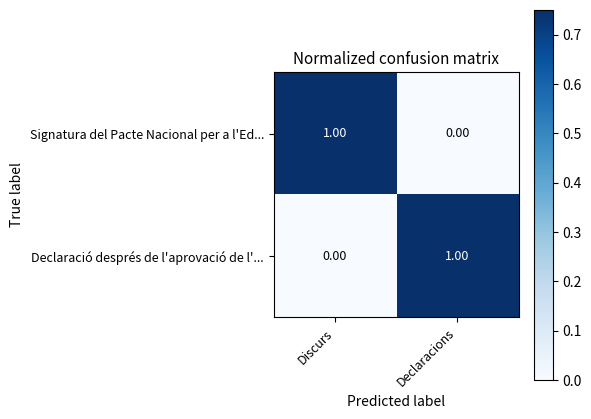

What is the total value across all series at Declaracions?

1